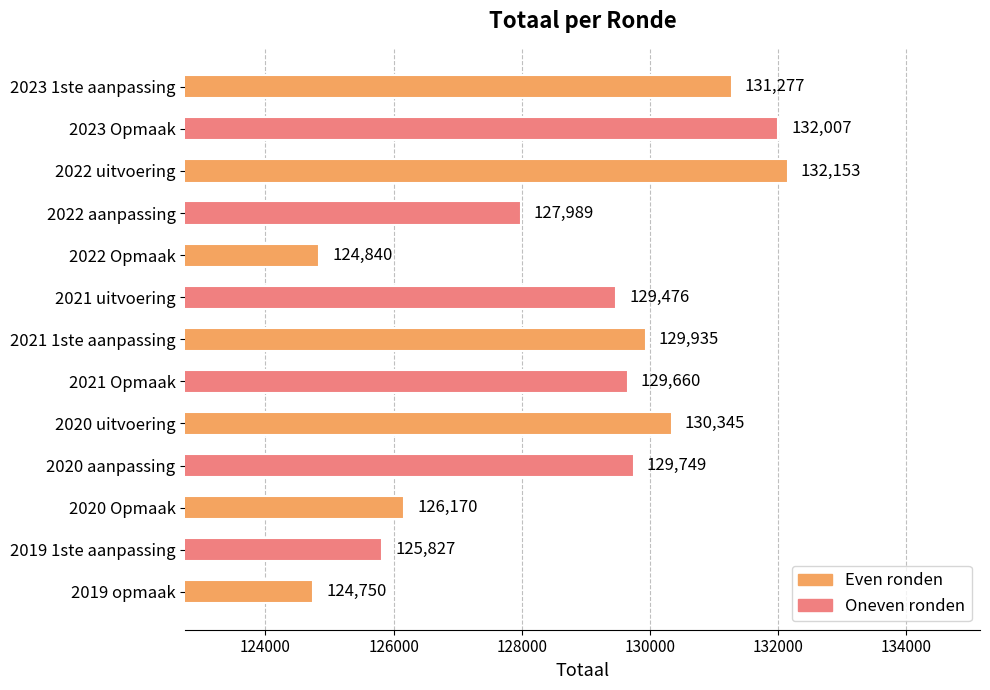

The value at 2023 1ste aanpassing is 131277. True or false?

True